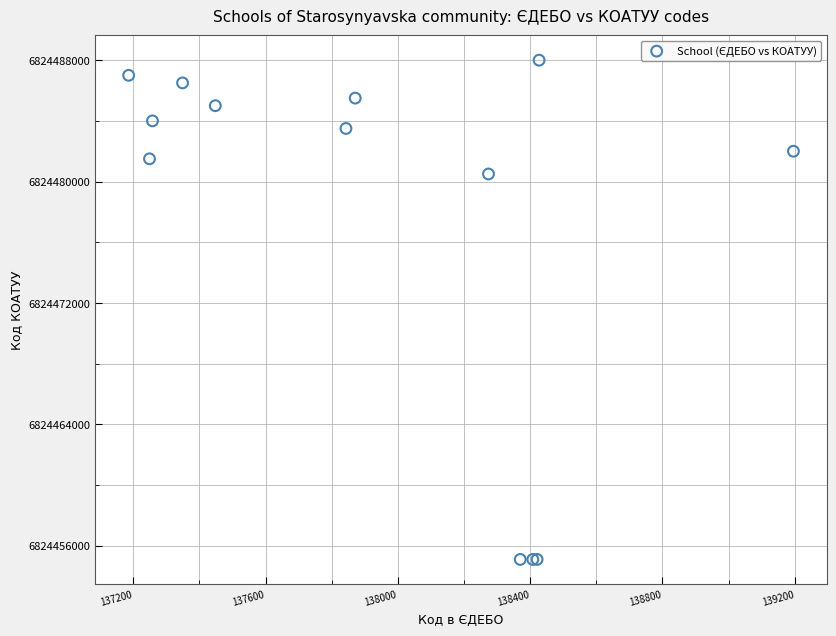

What Y value in the scatter plot is closest to 6824471550?

6824480501